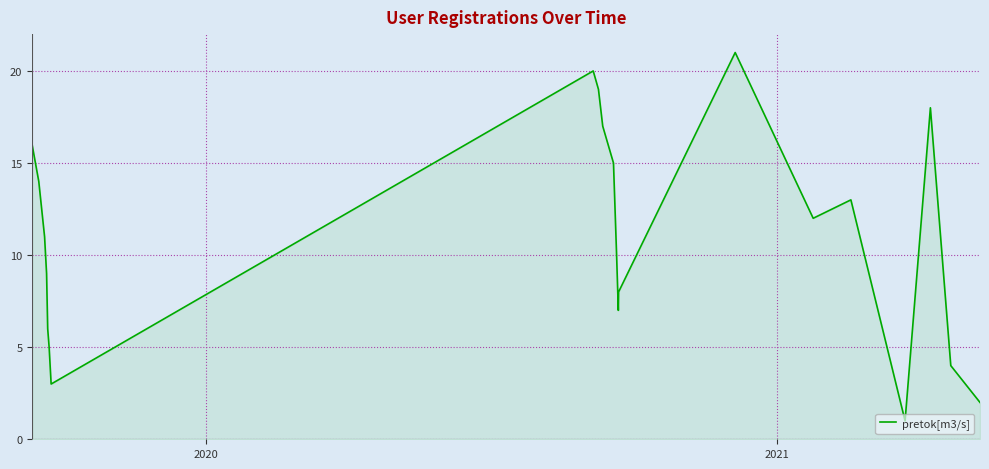

What is the maximum value shown in the chart?

21